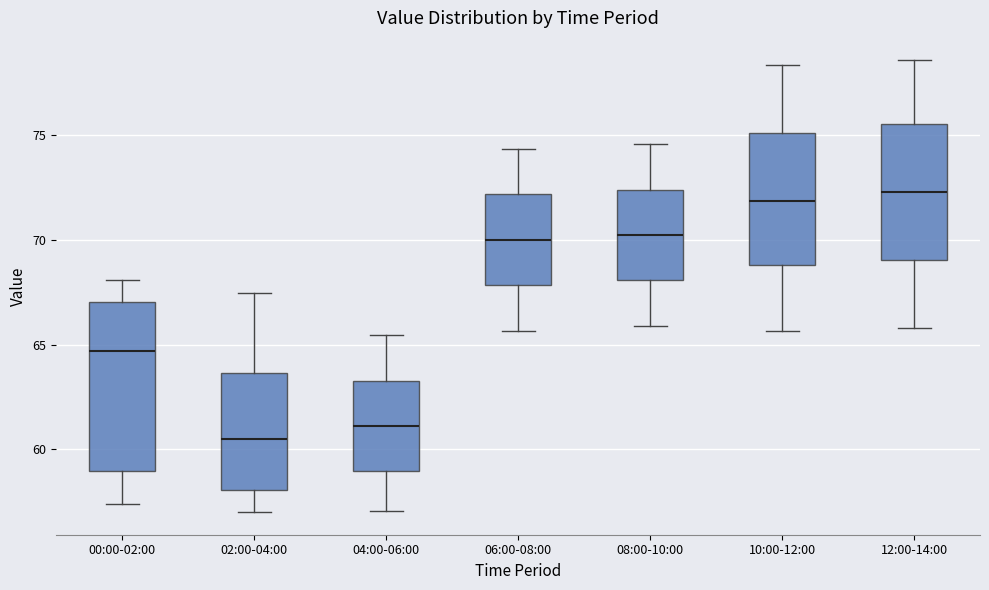

Reading left to right, transcribe this box plot: for each box, give where its median line is, the range the box spans, and where its two whiskers end, as read against the y-axis. The values are not printed on the chart, so give them approximately, as read against the axis.

00:00-02:00: median 64.5, box 59.0 to 67.0, whiskers 57.5 to 68.0
02:00-04:00: median 60.5, box 58.0 to 63.5, whiskers 57.0 to 67.5
04:00-06:00: median 61.0, box 59.0 to 63.5, whiskers 57.0 to 65.5
06:00-08:00: median 70.0, box 68.0 to 72.0, whiskers 65.5 to 74.5
08:00-10:00: median 70.0, box 68.0 to 72.5, whiskers 66.0 to 74.5
10:00-12:00: median 72.0, box 69.0 to 75.0, whiskers 65.5 to 78.5
12:00-14:00: median 72.5, box 69.0 to 75.5, whiskers 66.0 to 78.5